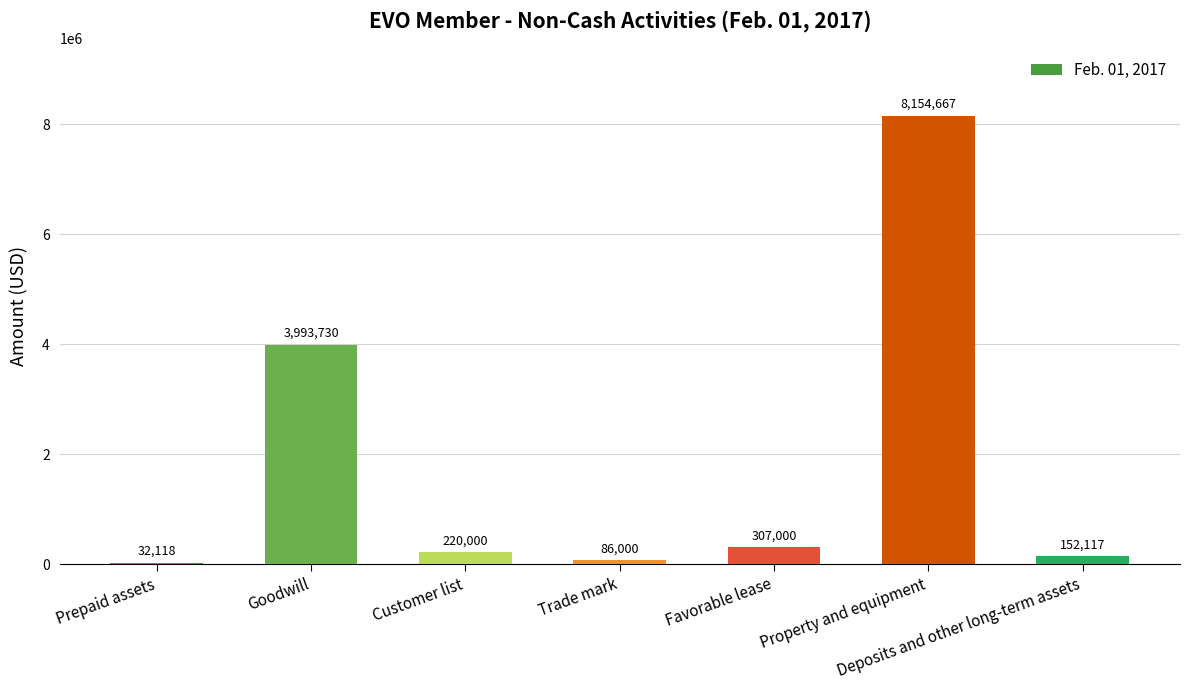

List the labels in order of value, largest first.

Property and equipment, Goodwill, Favorable lease, Customer list, Deposits and other long-term assets, Trade mark, Prepaid assets